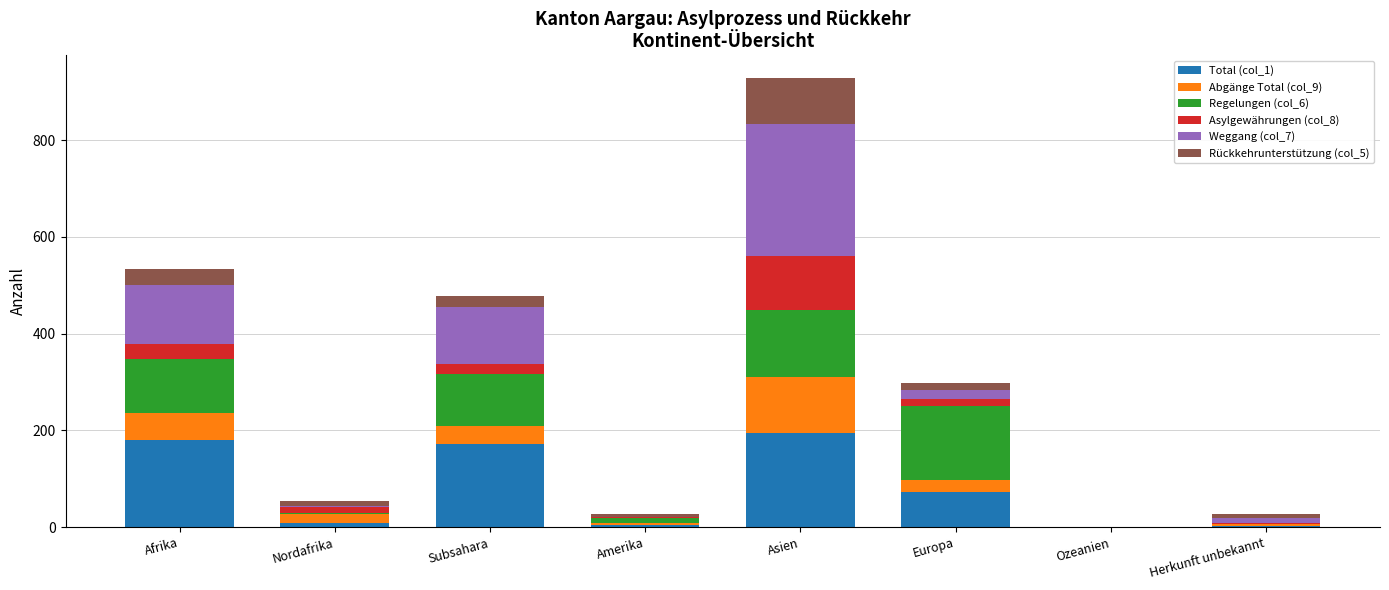

At which category is the sum across all series the highest?

Asien